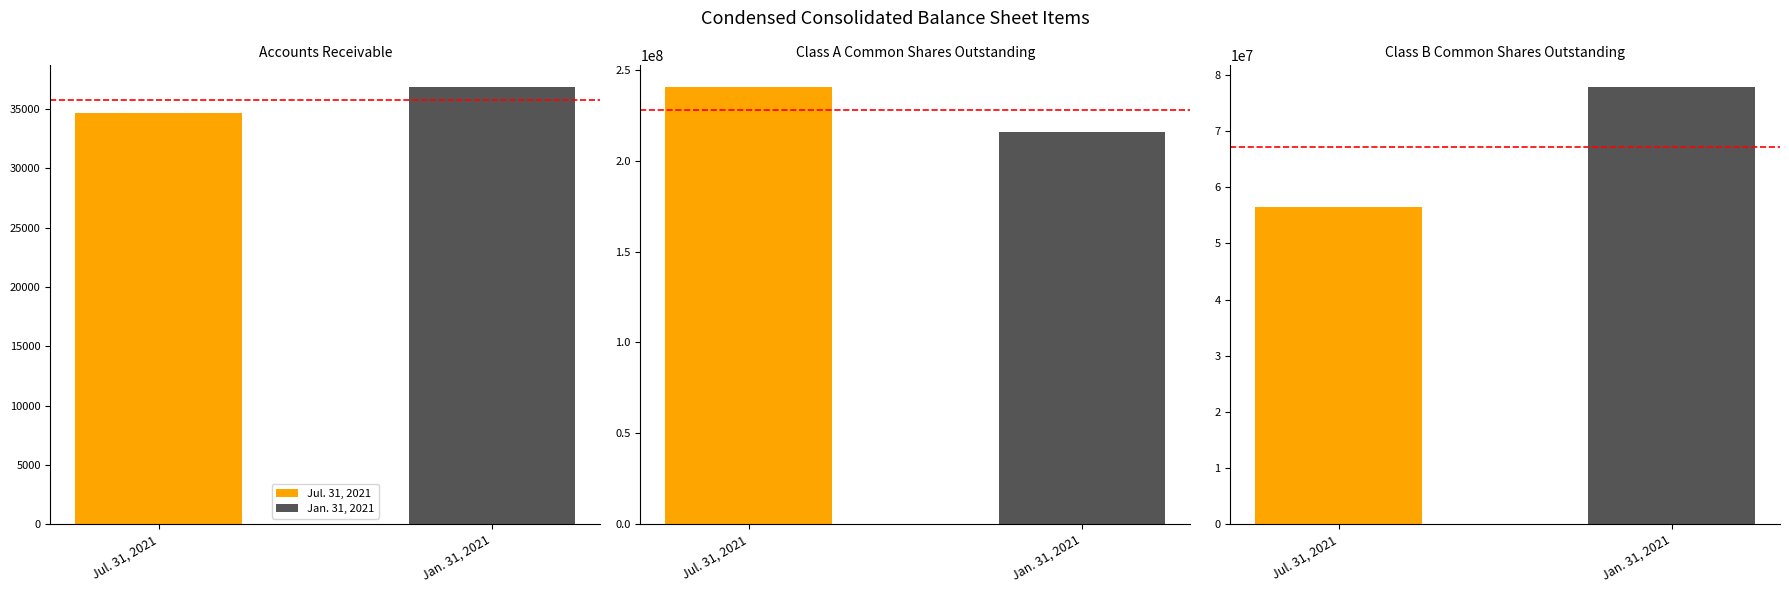

How many Jul. 31, 2021 values are between 34629 and 240479735?

3